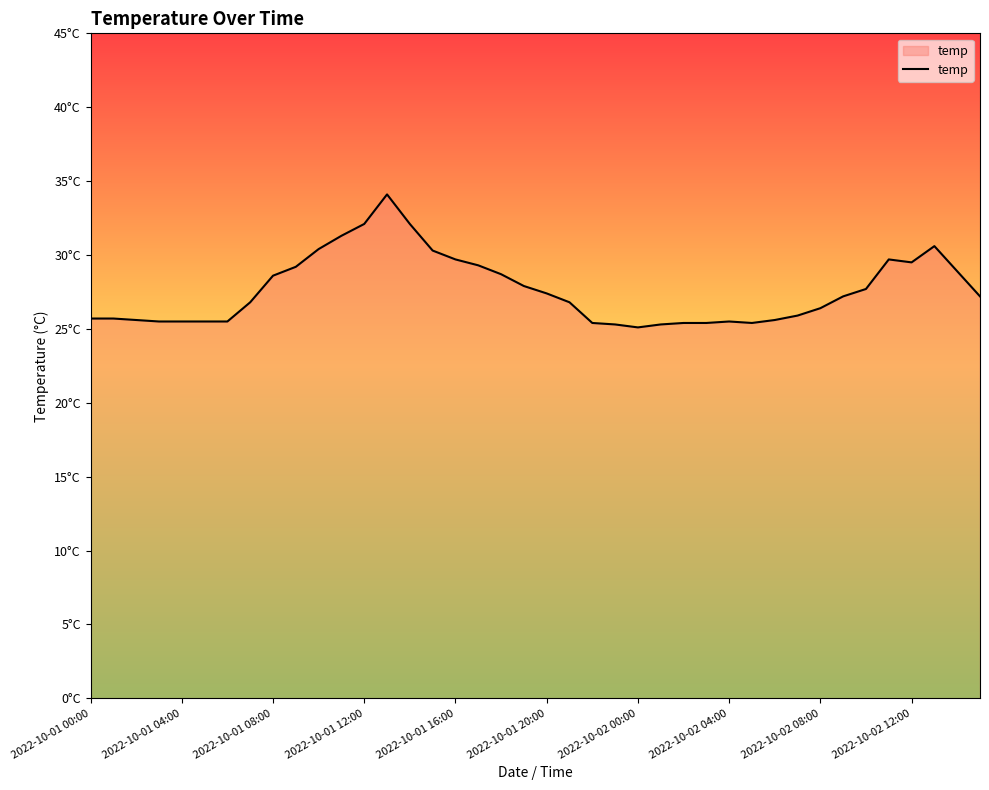

Is this an area chart (filled region under the line)?

Yes